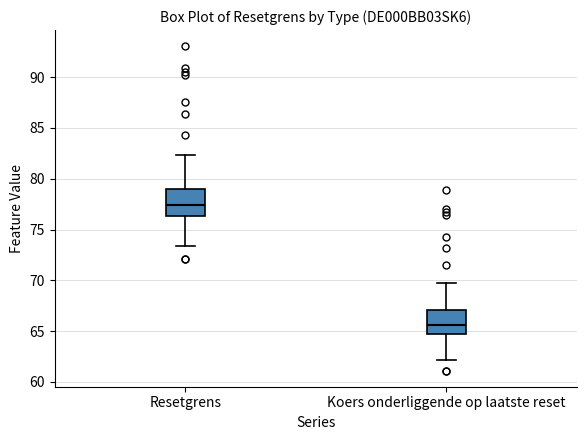

Which box's median line is the lowest?

Koers onderliggende op laatste reset